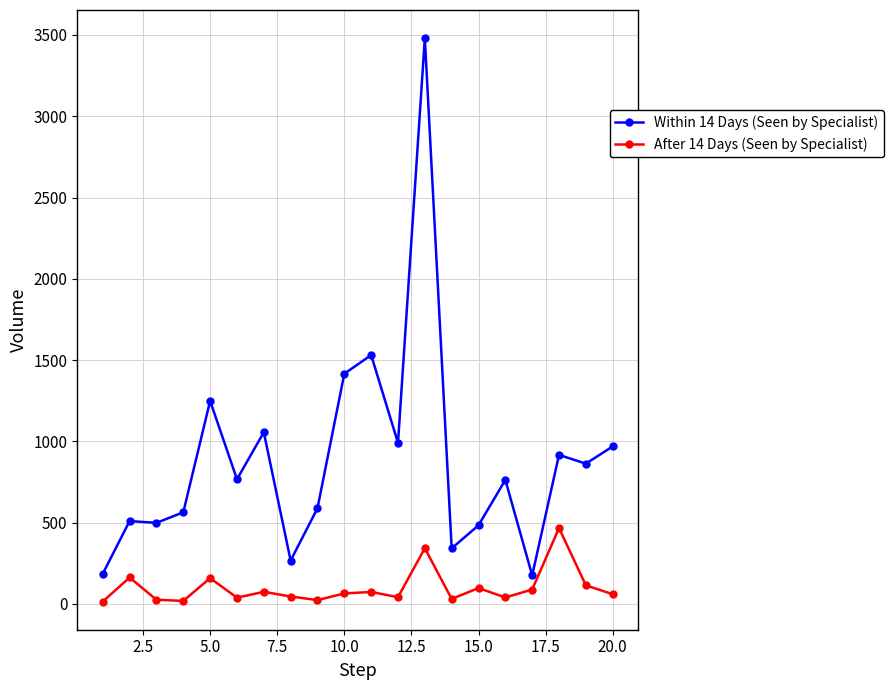

Does the chart display data point markers on the line(s)?

Yes